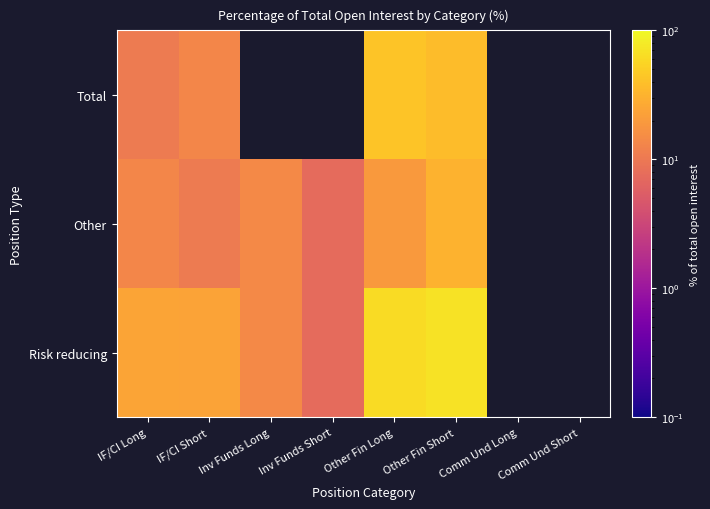

What is the difference between the maximum and minimum values in the Total series?

31.6